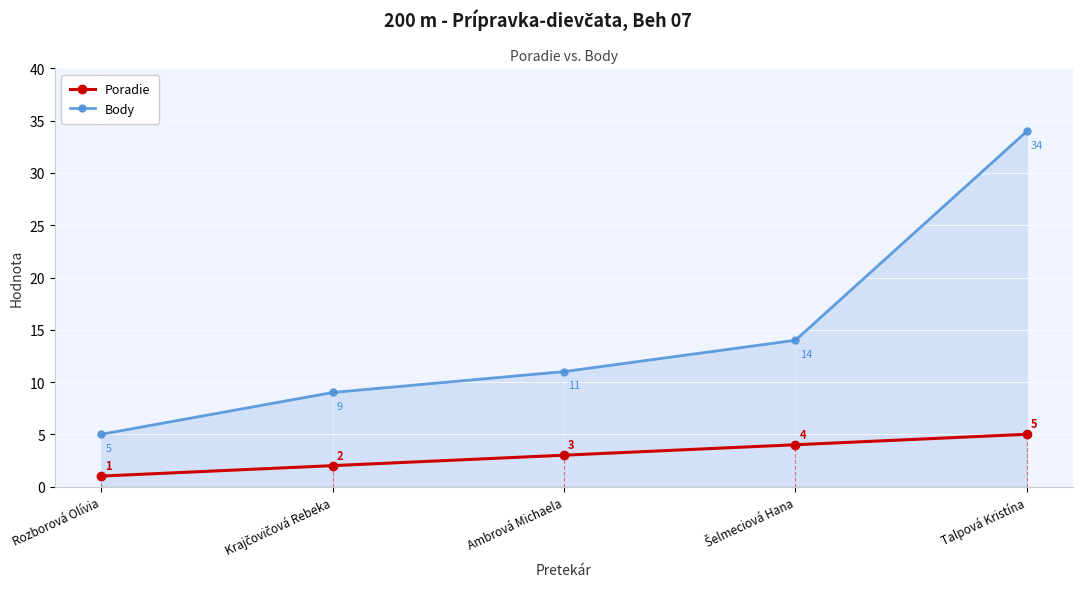

At Rozborová Olívia, list the series in order from smallest to largest.

Poradie, Body